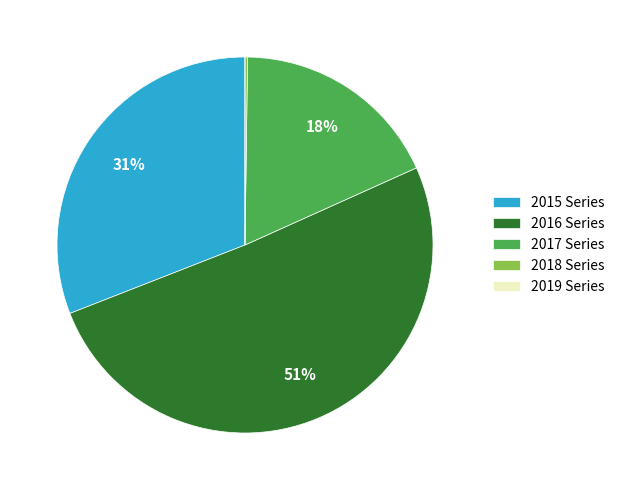

Is there any slice that represents more than half of the pie?

Yes